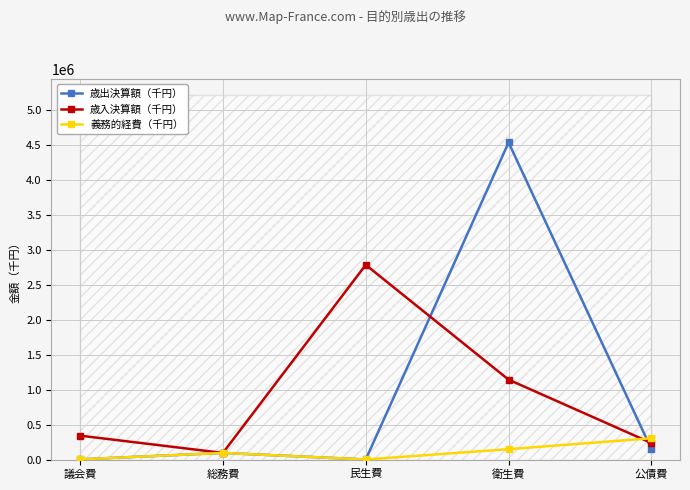

What is the label of the 3rd point from the left?

民生費